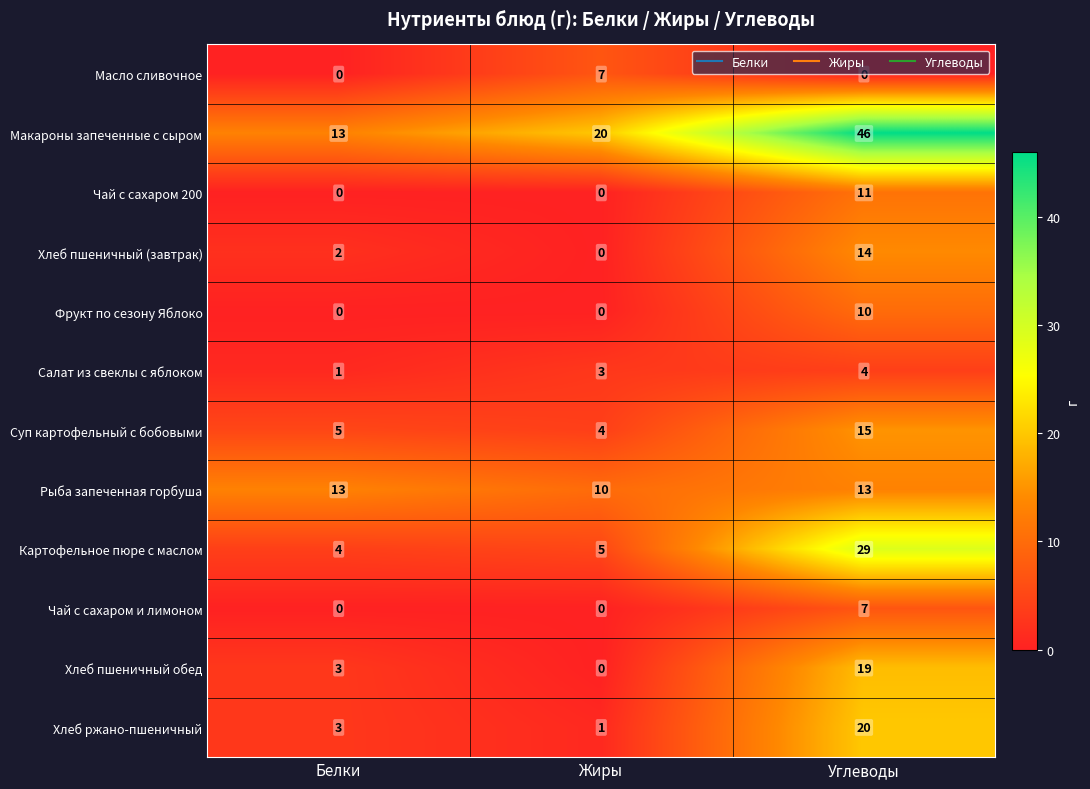

What is the total value across all series at Жиры?

50